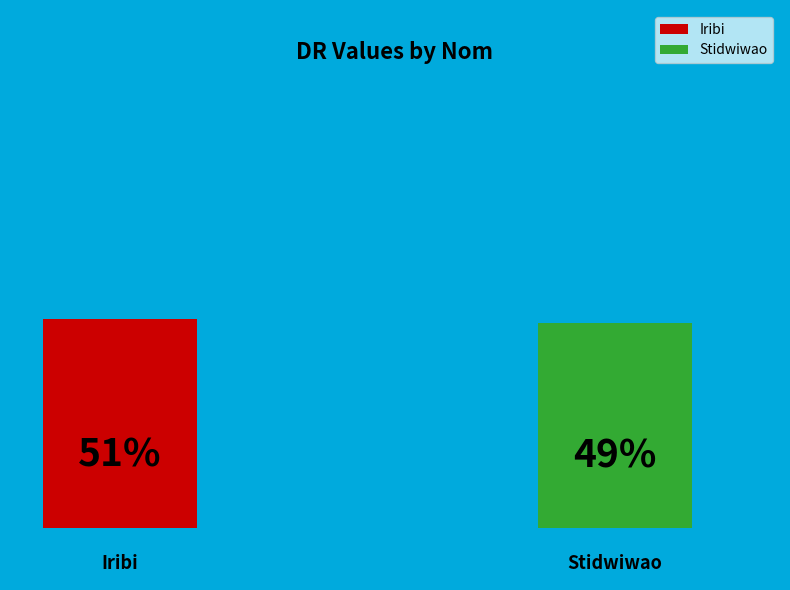

What is the smallest slice in the pie chart?

Stidwiwao